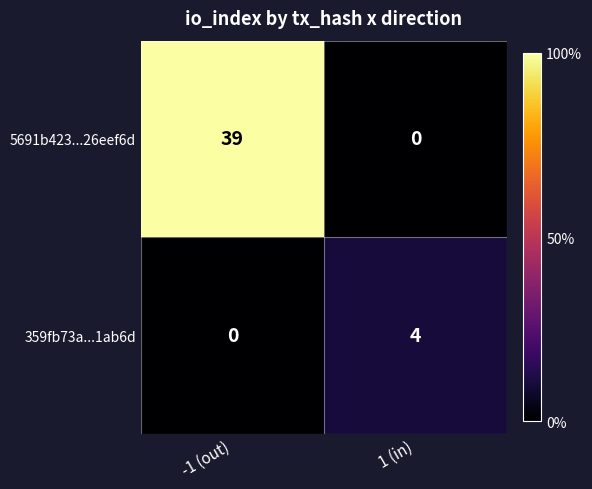

Rank the series by their average value, from lowest to highest.

359fb73a...1ab6d, 5691b423...26eef6d